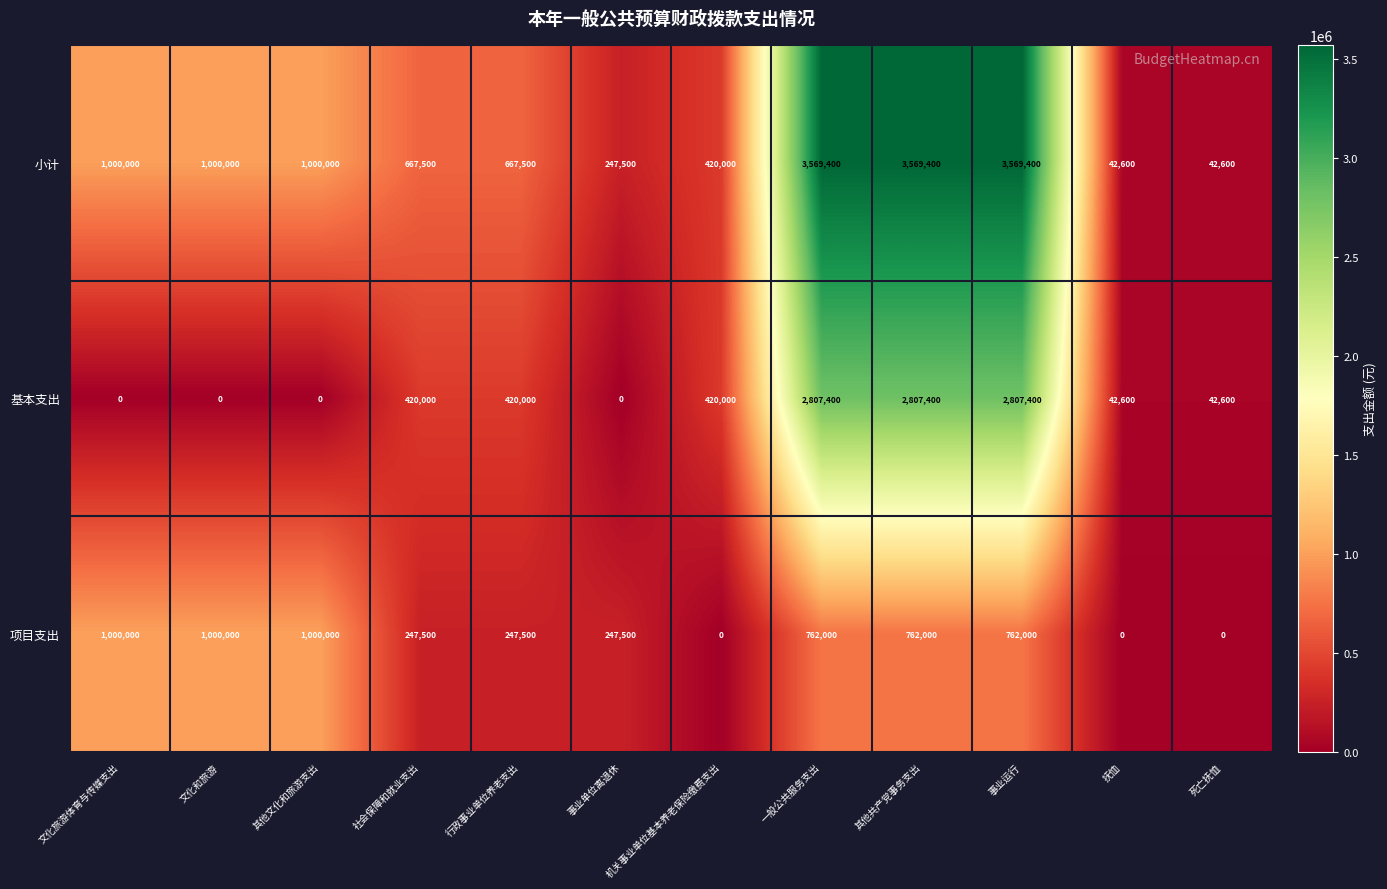

True or false: 项目支出 has a value of 247500 at 行政事业单位养老支出.

True